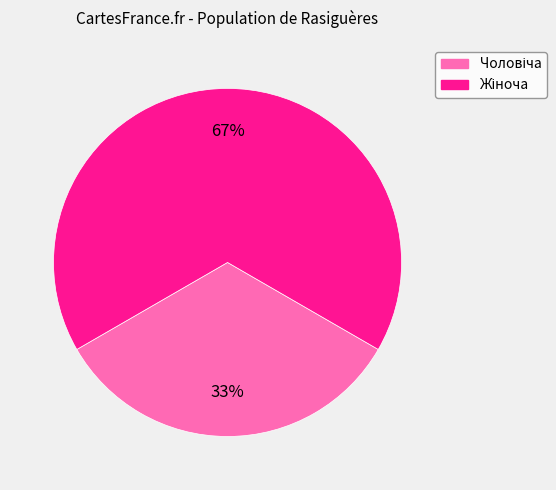

Does any single category account for the majority?

Yes